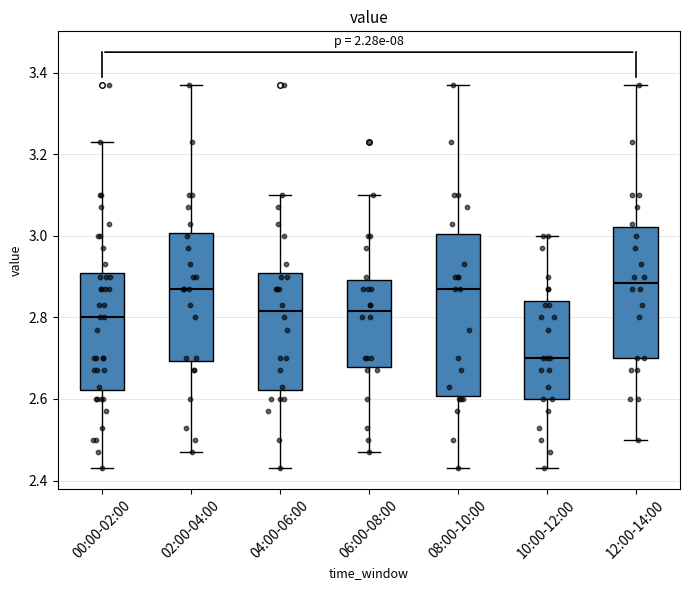

Where does the median line of the box for 04:00-06:00 sit on the y-axis? The values are not printed on the chart, so give them approximately, as read against the axis.

2.82